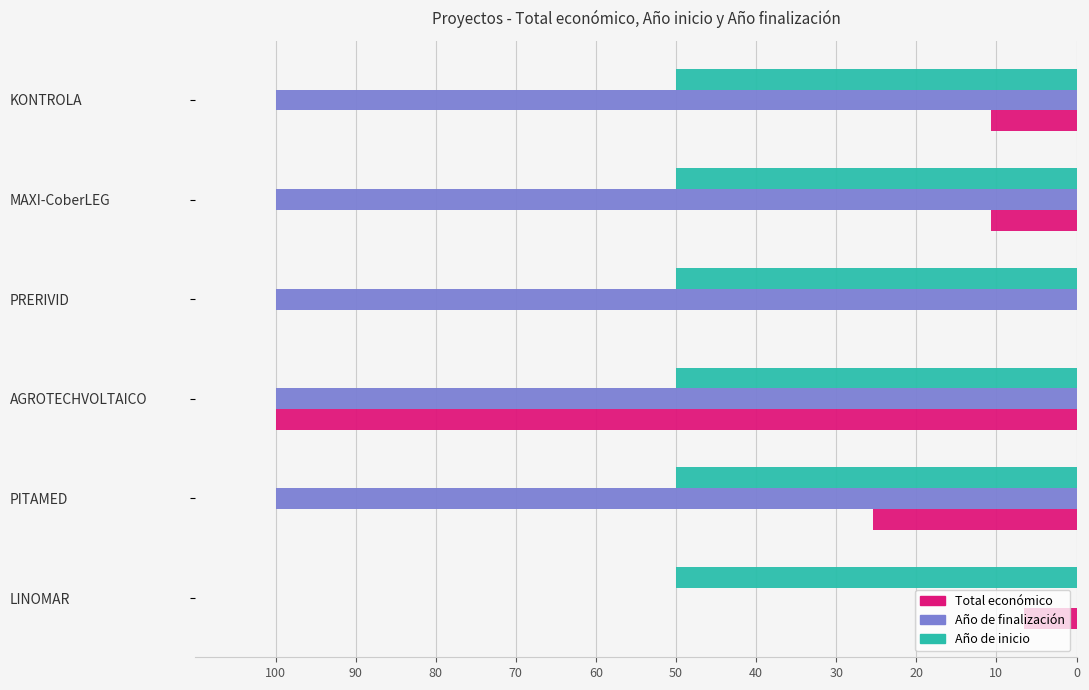

How many categories are shown in the chart?

6